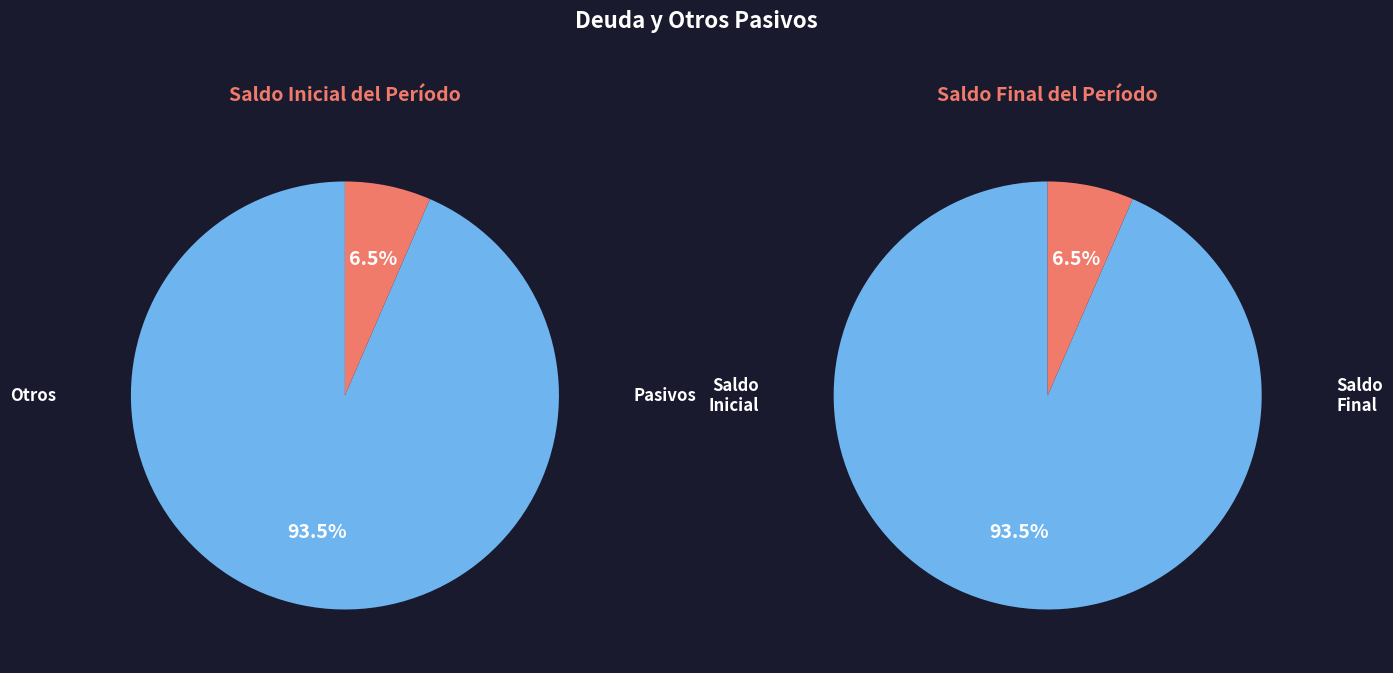

Which category has the biggest portion of the pie?

Otros Pasivos (Saldo Inicial)